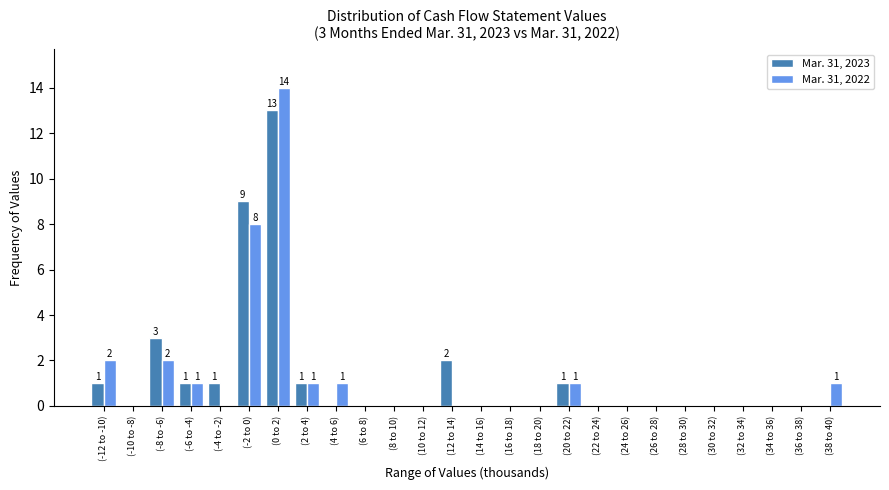

At which category is the sum across all series the highest?

(0 to 2)